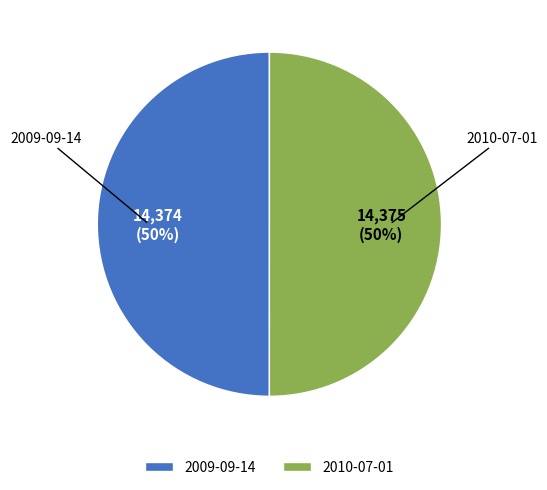

To the nearest percent, what is the average slice percentage?

50%